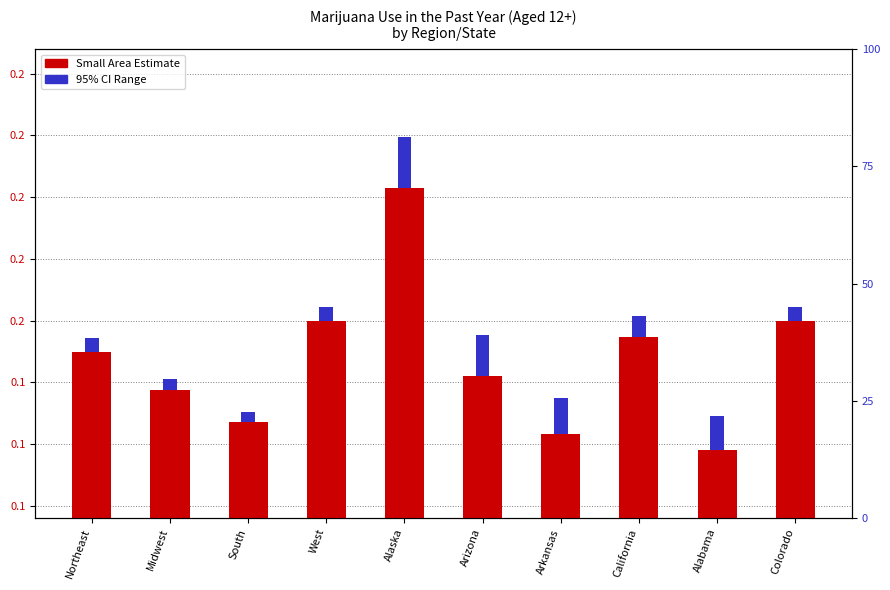

What are all the series names shown in the legend?

Small Area Estimate, 95% CI Range